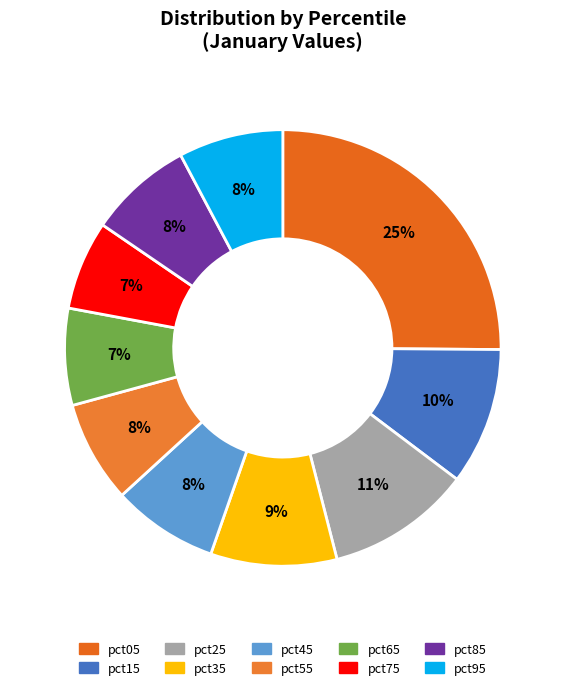

The pct95 slice represents 1% of the pie. True or false?

False